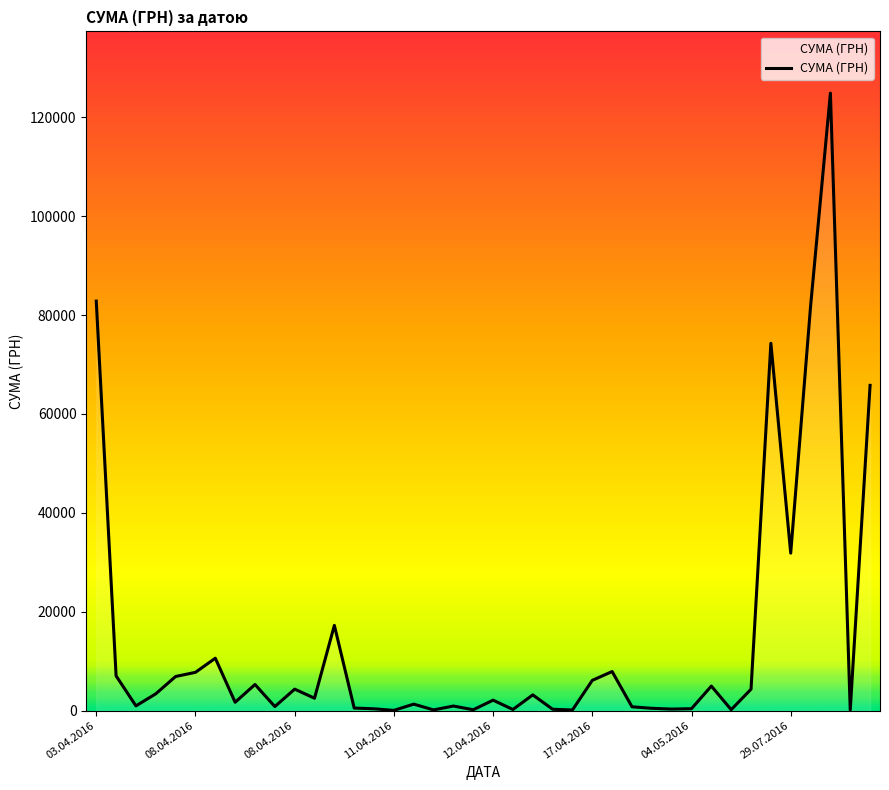

Is this an area chart (filled region under the line)?

No